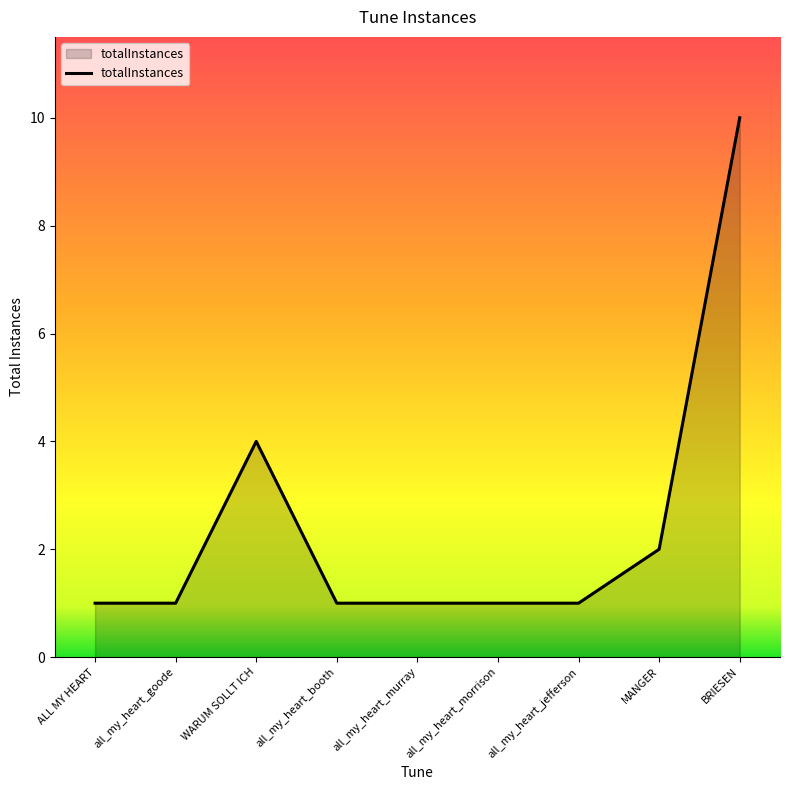

What position from the right is all_my_heart_goode?

8